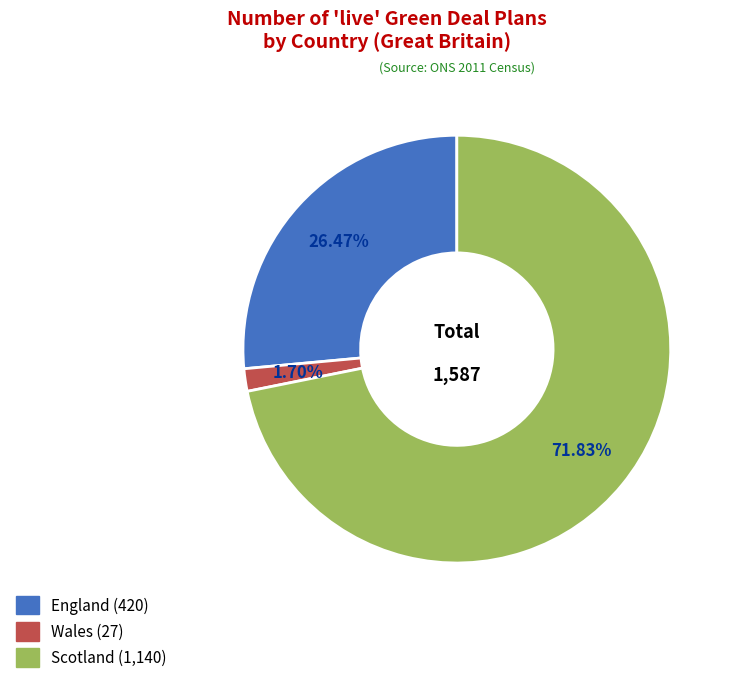

Is the sum of Wales and Scotland greater than half?

Yes